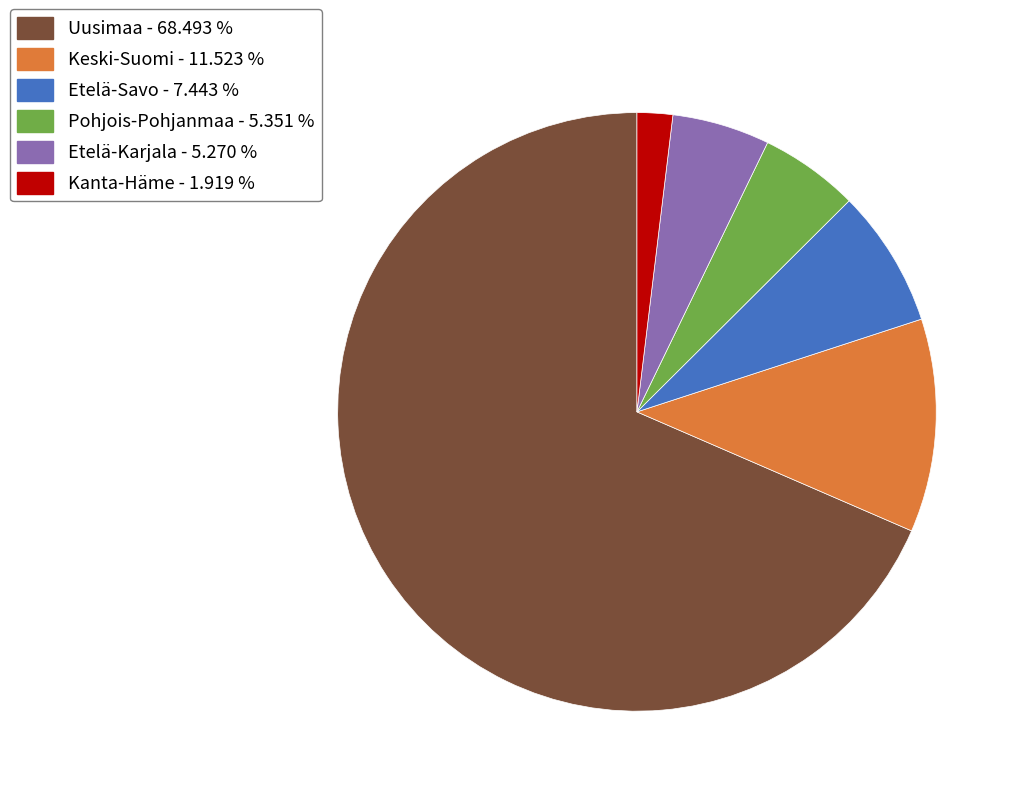

Does any single category account for the majority?

Yes